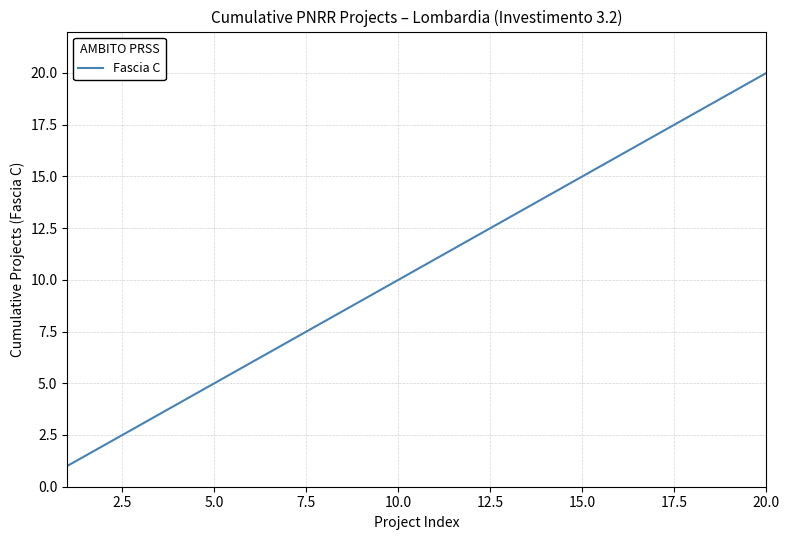

What is the maximum value shown in the chart?

20